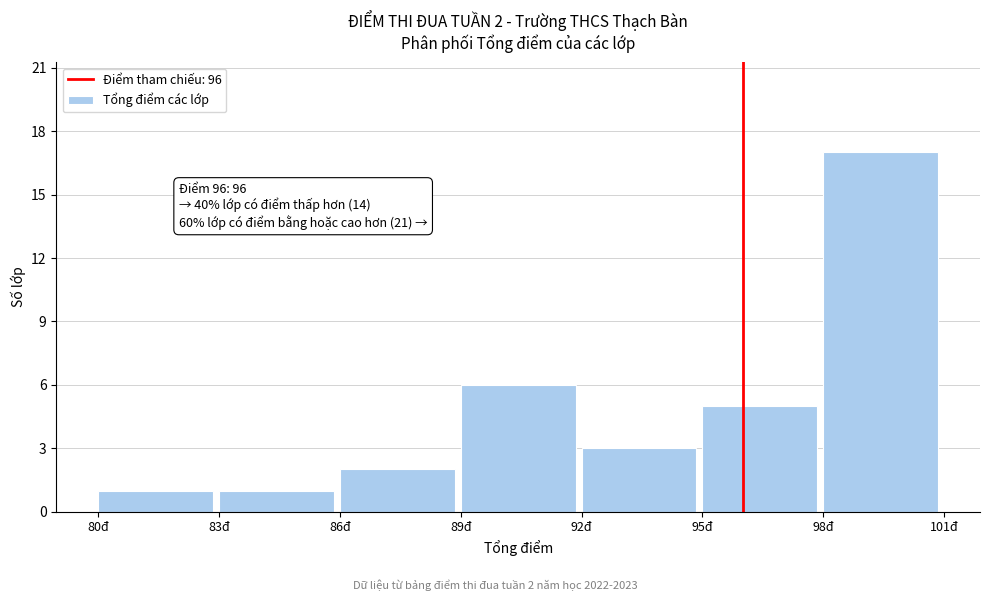

Over which range of the x-axis is the bar tallest?

98 to 101